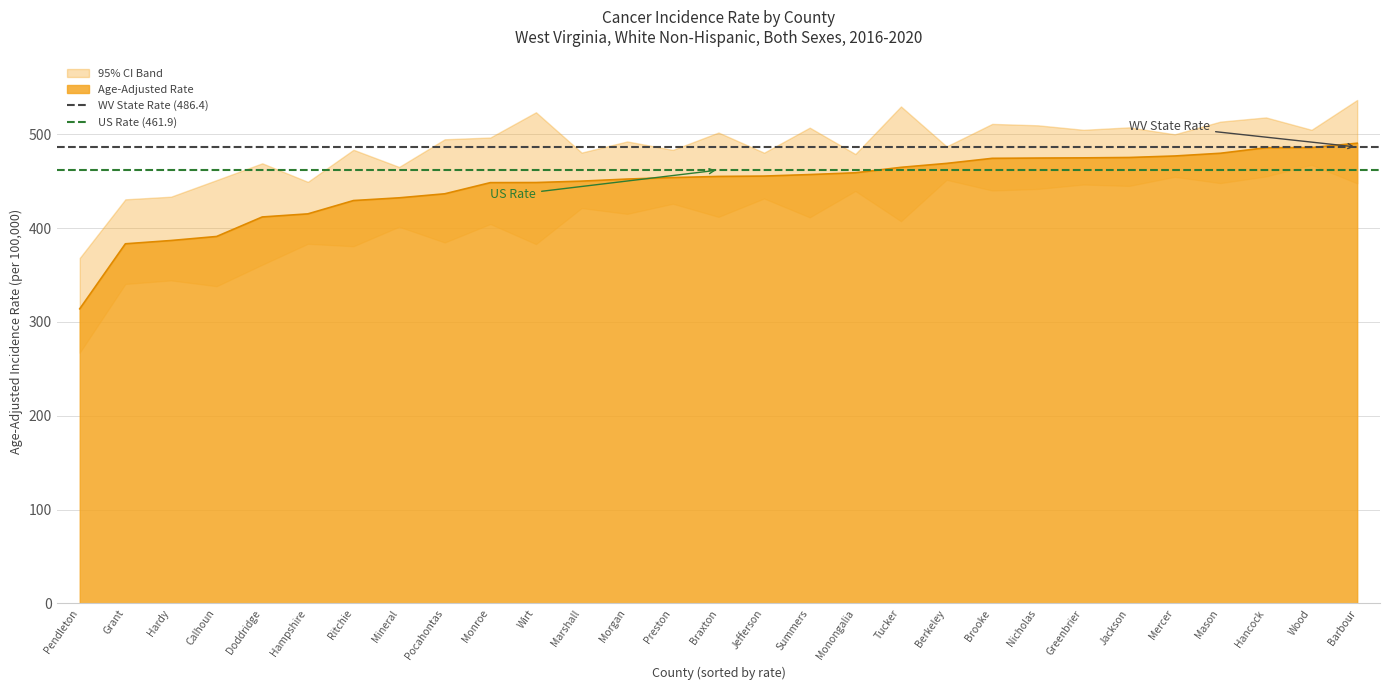

What is the minimum value for Age-Adjusted Rate?

314.0